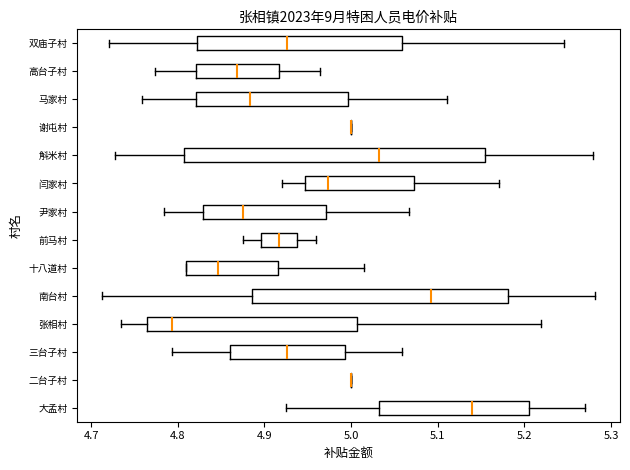

Reading bottom to top, transcribe this box plot: for each box, give where its median line is, the range the box spans, and where its two whiskers end, as read against the x-axis. The values are not printed on the chart, so give them approximately, as read against the axis.

大孟村: median 5.14, box 5.03 to 5.20, whiskers 4.92 to 5.27
二台子村: box collapsed to a line at 5.00, whiskers 5.00 to 5.00
三台子村: median 4.93, box 4.86 to 4.99, whiskers 4.79 to 5.06
张相村: median 4.79, box 4.76 to 5.01, whiskers 4.73 to 5.22
南台村: median 5.09, box 4.89 to 5.18, whiskers 4.71 to 5.28
十八道村: median 4.85, box 4.81 to 4.92, whiskers 4.81 to 5.01
前马村: median 4.92, box 4.90 to 4.94, whiskers 4.87 to 4.96
尹家村: median 4.88, box 4.83 to 4.97, whiskers 4.78 to 5.07
闫家村: median 4.97, box 4.95 to 5.07, whiskers 4.92 to 5.17
斛米村: median 5.03, box 4.81 to 5.15, whiskers 4.73 to 5.28
谢屯村: box collapsed to a line at 5.00, whiskers 5.00 to 5.00
马家村: median 4.88, box 4.82 to 5.00, whiskers 4.76 to 5.11
高台子村: median 4.87, box 4.82 to 4.92, whiskers 4.77 to 4.96
双庙子村: median 4.93, box 4.82 to 5.06, whiskers 4.72 to 5.25